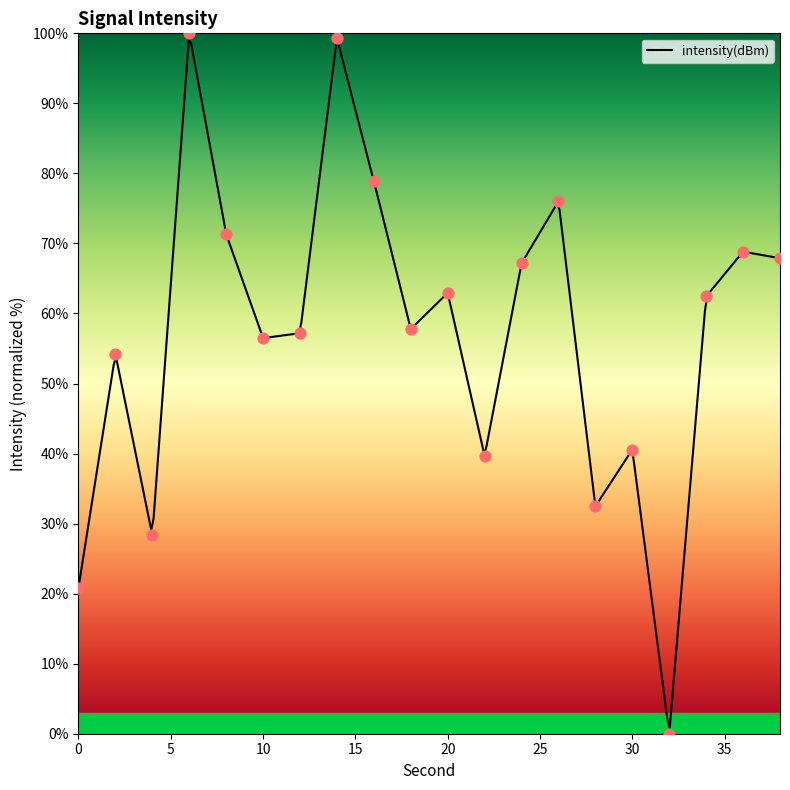

Which has a higher value, 16 or 30?

16